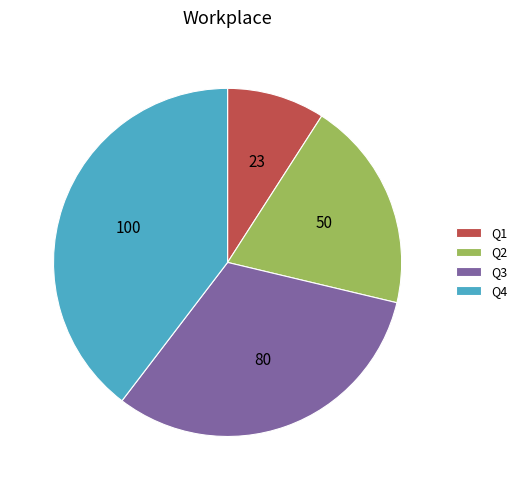

Rank the categories by value from highest to lowest.

Q4, Q3, Q2, Q1